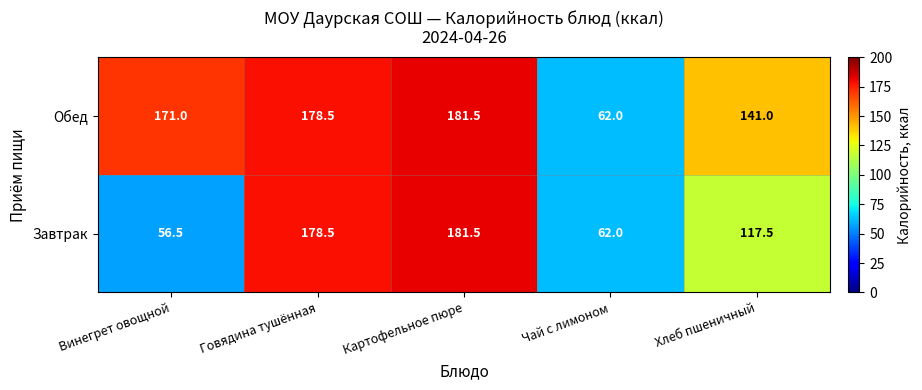

List the series in order of their overall mean, lowest first.

Завтрак, Обед